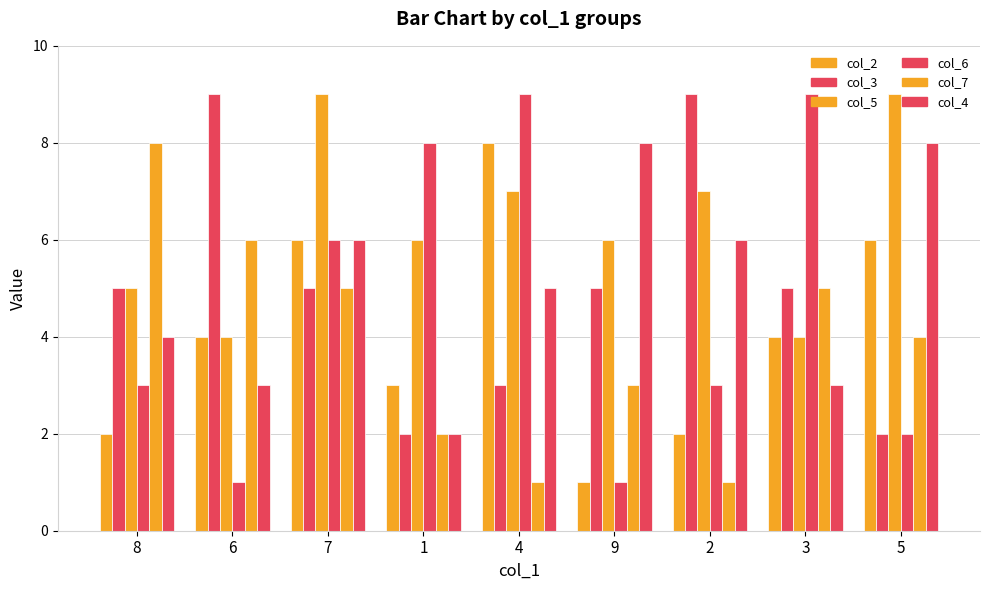

How many groups of bars are there?

9